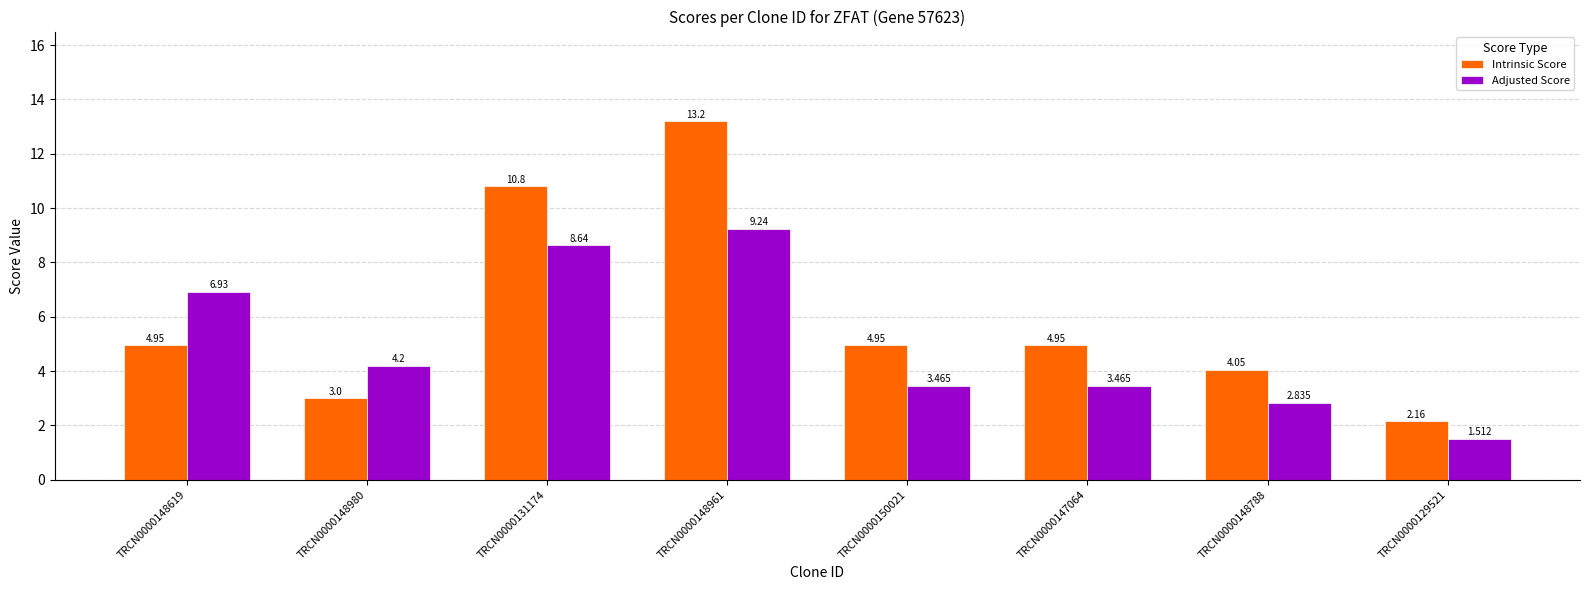

Is the value of Adjusted Score at TRCN0000131174 greater than the value of Intrinsic Score at TRCN0000148788?

Yes